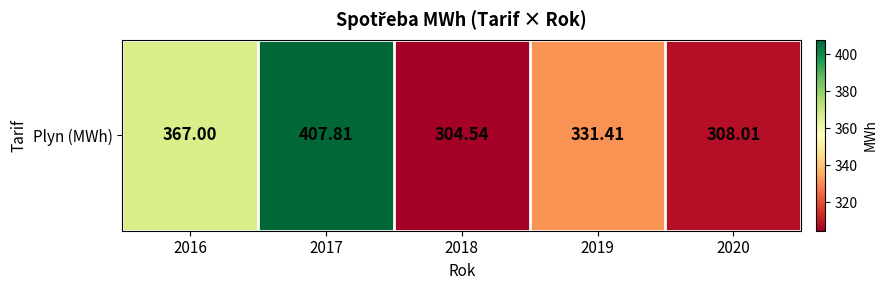

How many values exceed 331?

3